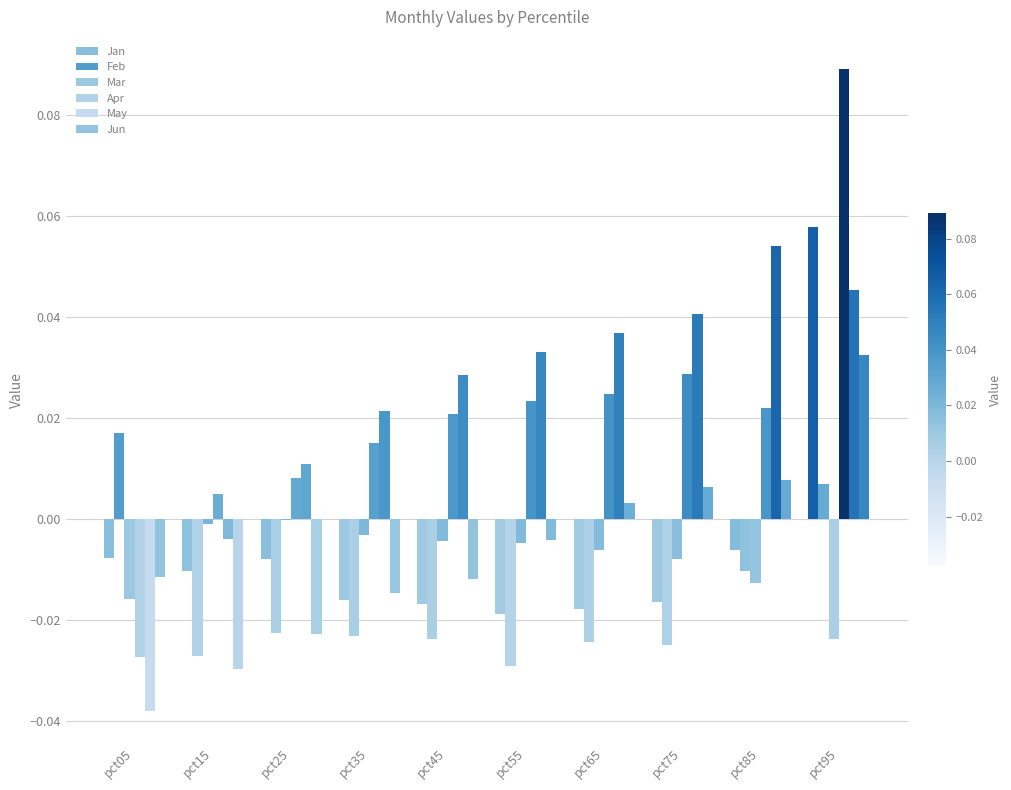

Are the bars grouped side by side (vs. stacked)?

Yes